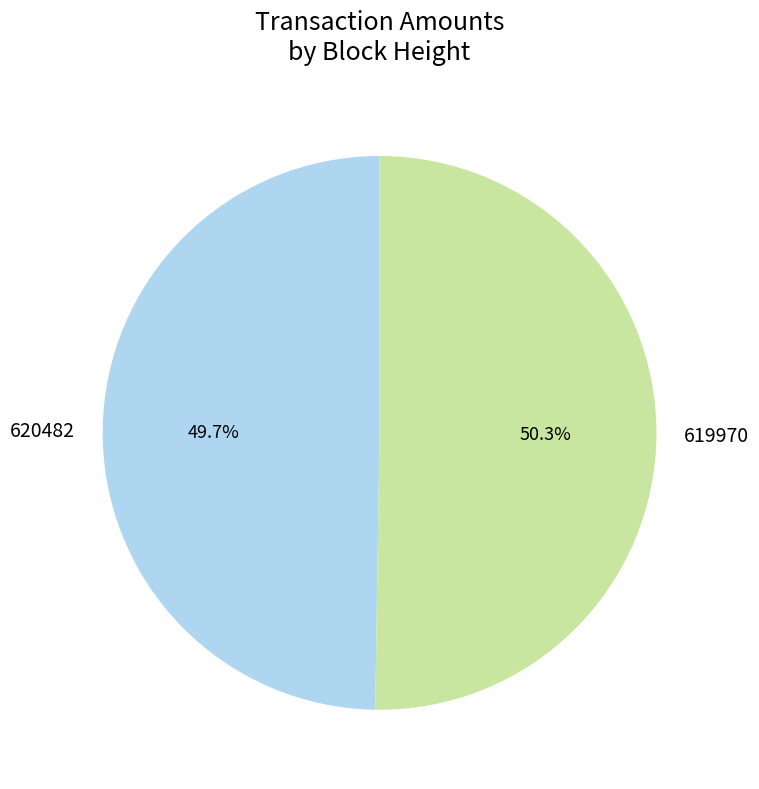

To the nearest percent, what is the combined percentage of 620482 and 619970?

100%